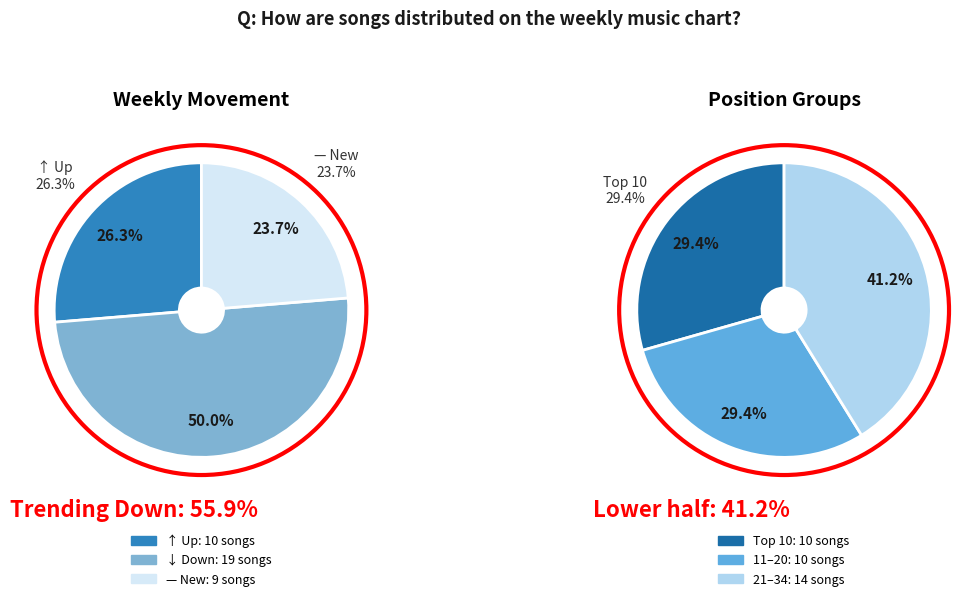

How much of the chart is everything except down?

50.0%